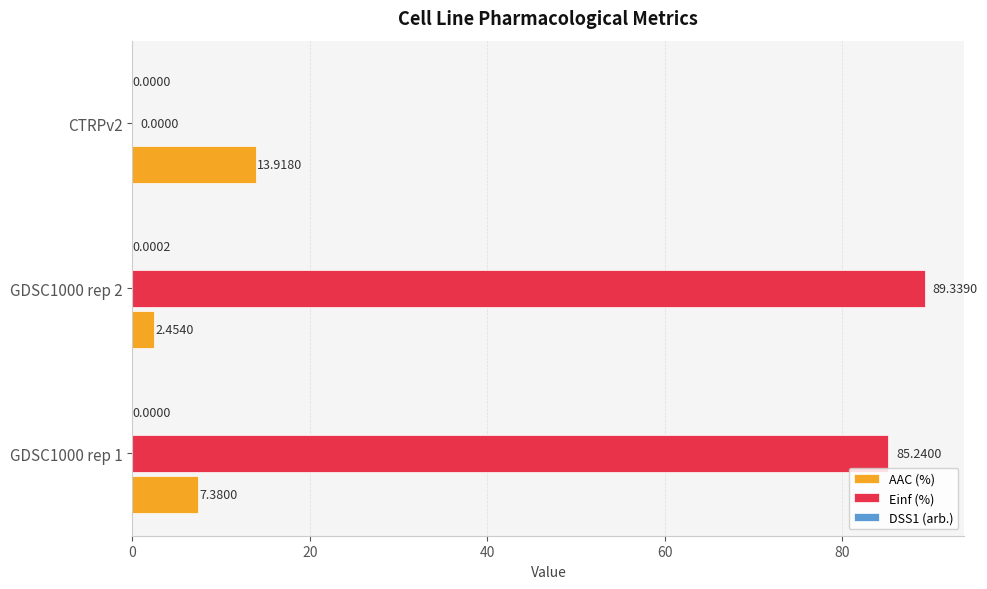

How many series are shown in this chart?

3